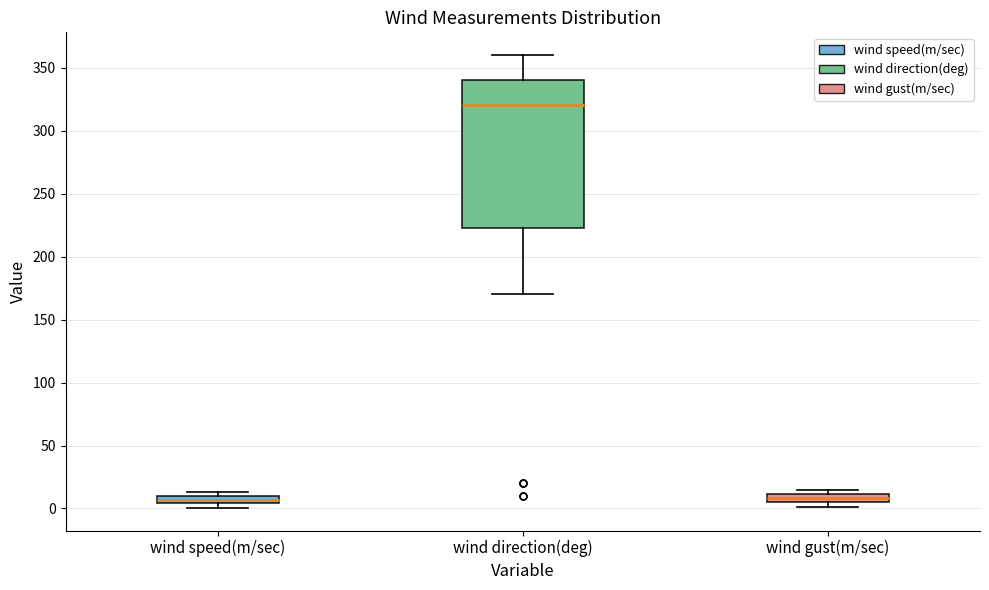

Which box has the highest median line?

wind direction(deg)